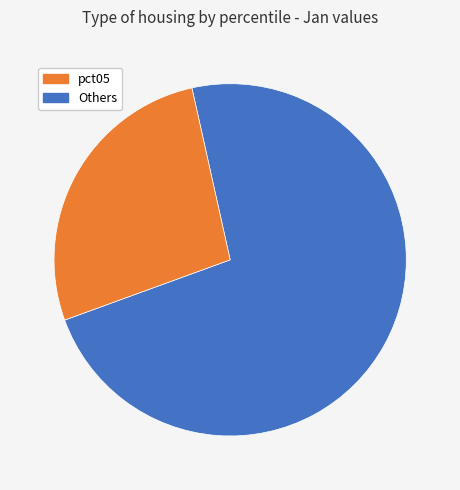

Is there a majority slice in this chart?

Yes